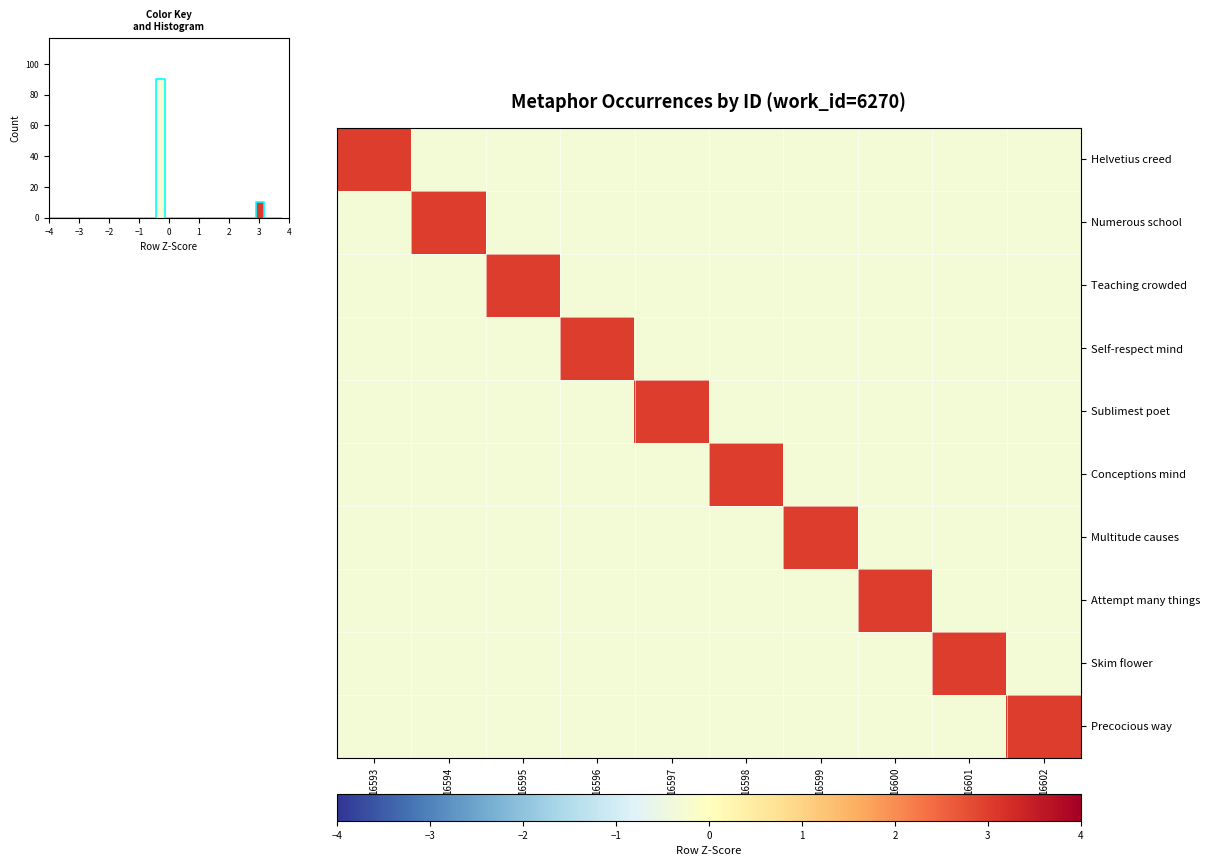

Is it true that Conceptions mind equals -0.3 at 16597?

True